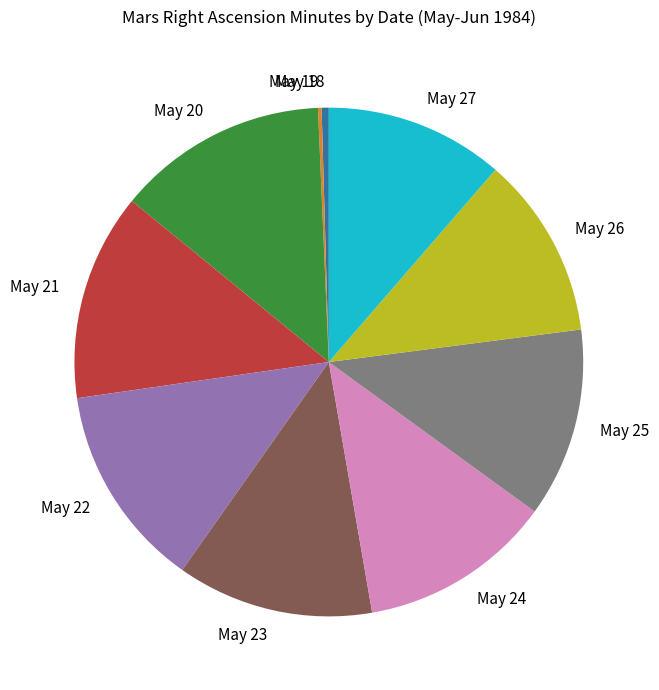

Does any single category account for the majority?

No